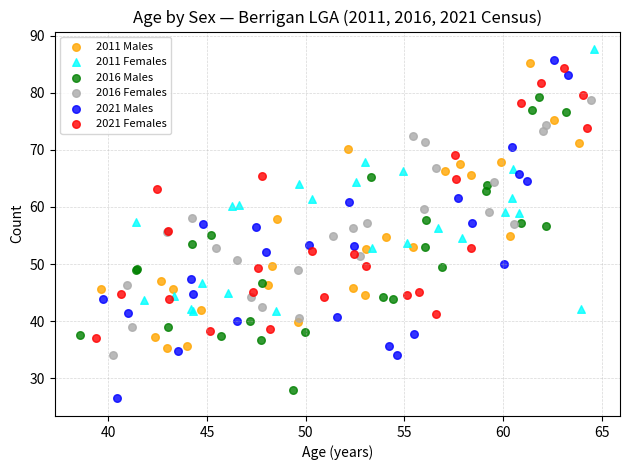

Which series has the widest spread of Y values?

2021 Males